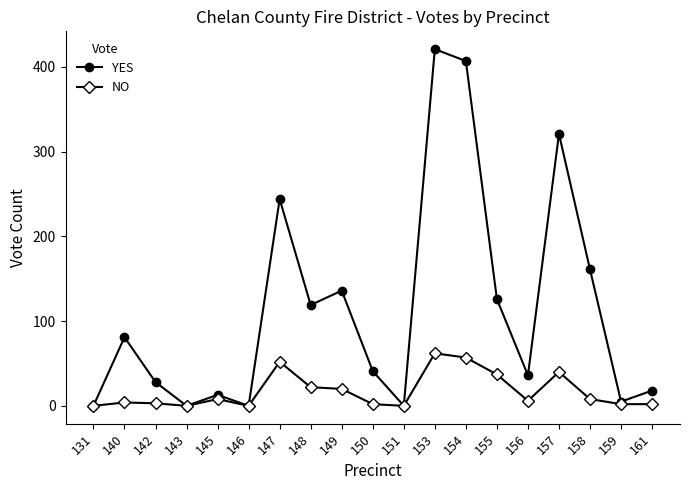

At which label is YES closest to 210?

147